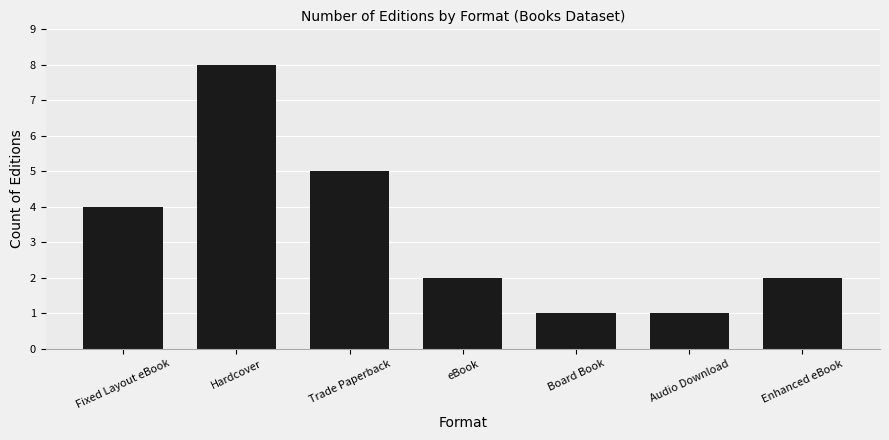

What is the label of the 7th bar from the right?

Fixed Layout eBook